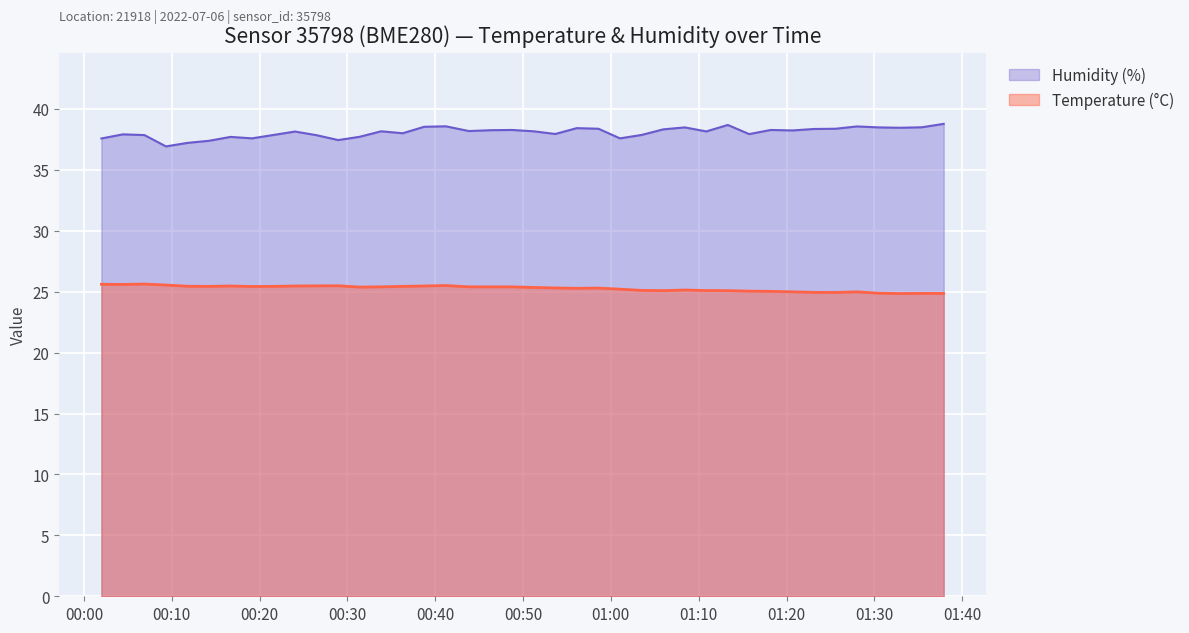

At which category does Humidity (%) reach its first local peak?

2022-07-06T00:04:26